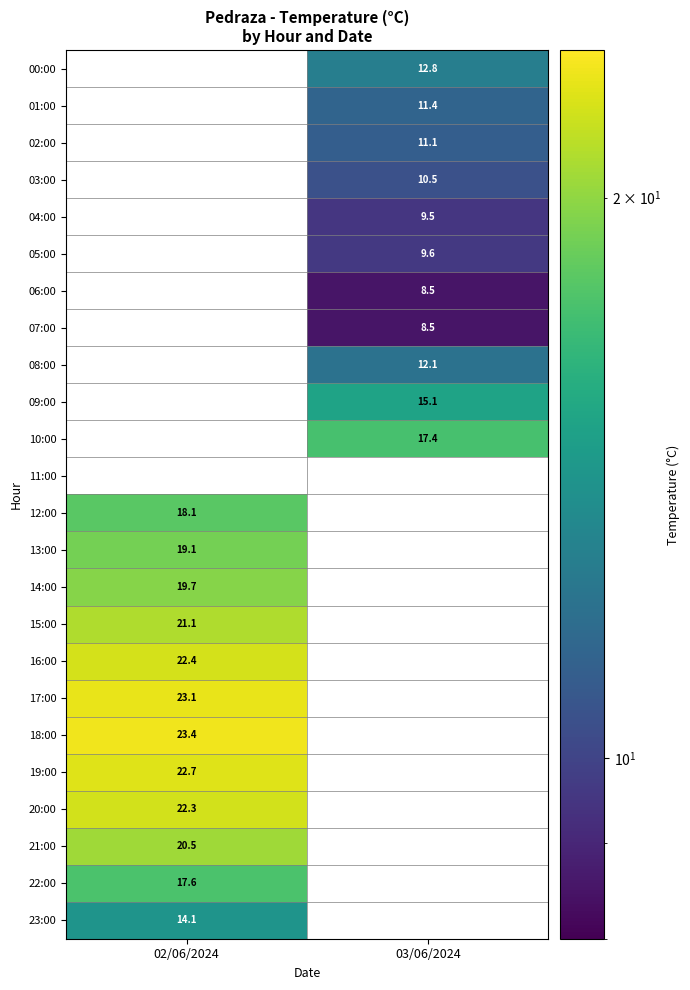

Count the number of data series in this chart.

24